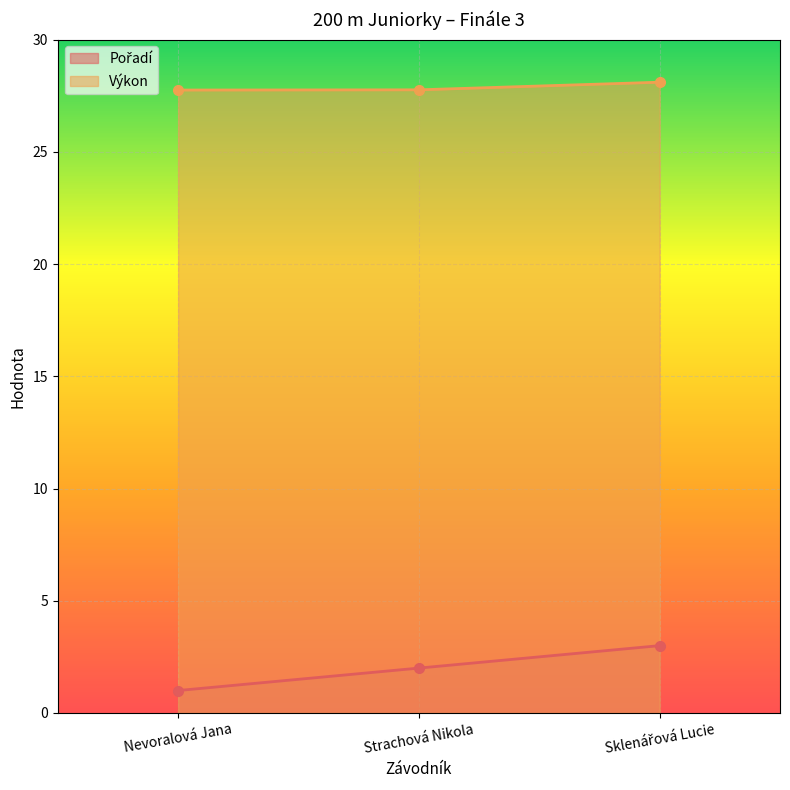

What value does the Výkon series have at Nevoralová Jana?

27.8